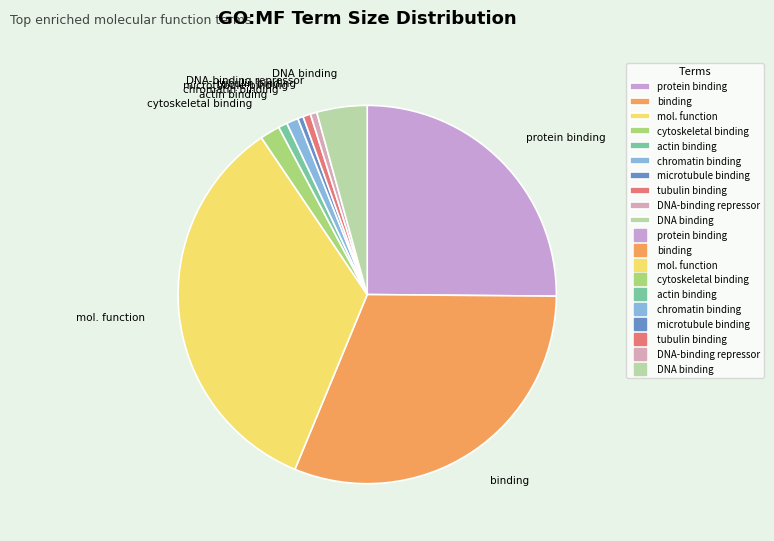

Between protein binding and microtubule binding, which is larger?

protein binding